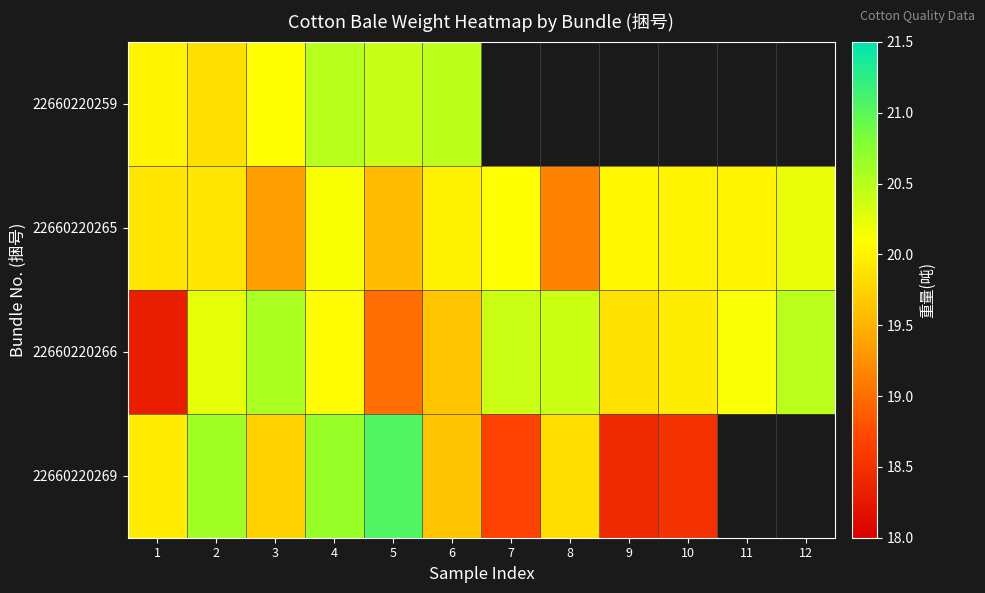

List the series in order of their peak value, highest first.

22660220269, 22660220266, 22660220259, 22660220265